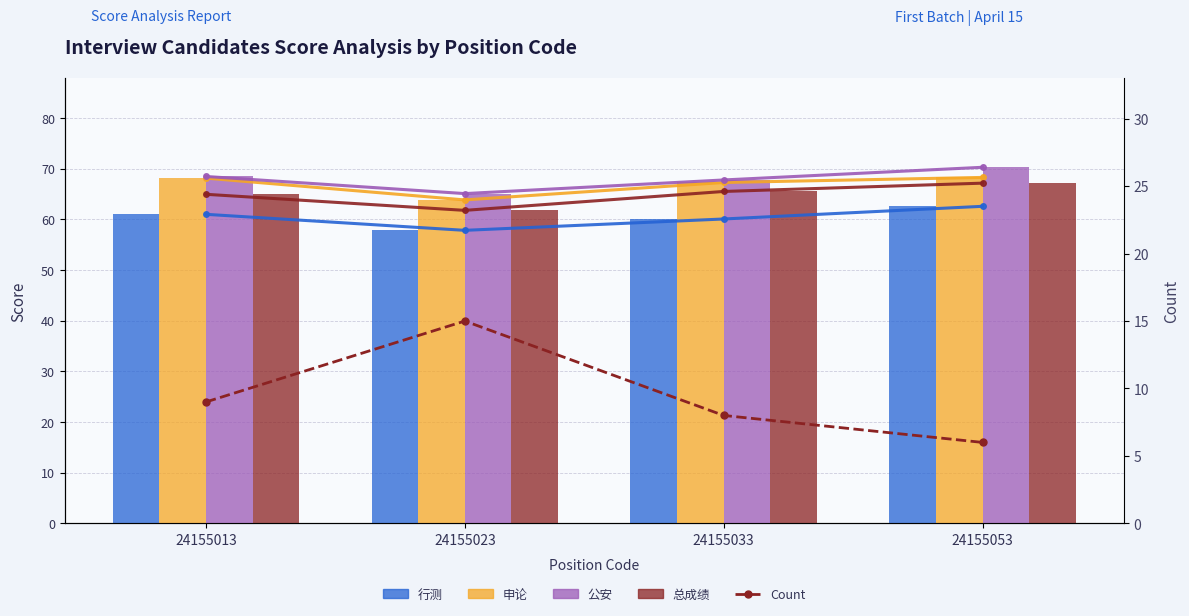

At 24155023, list the series in order from largest to smallest.

公安, 申论, 总成绩, 行测, Count